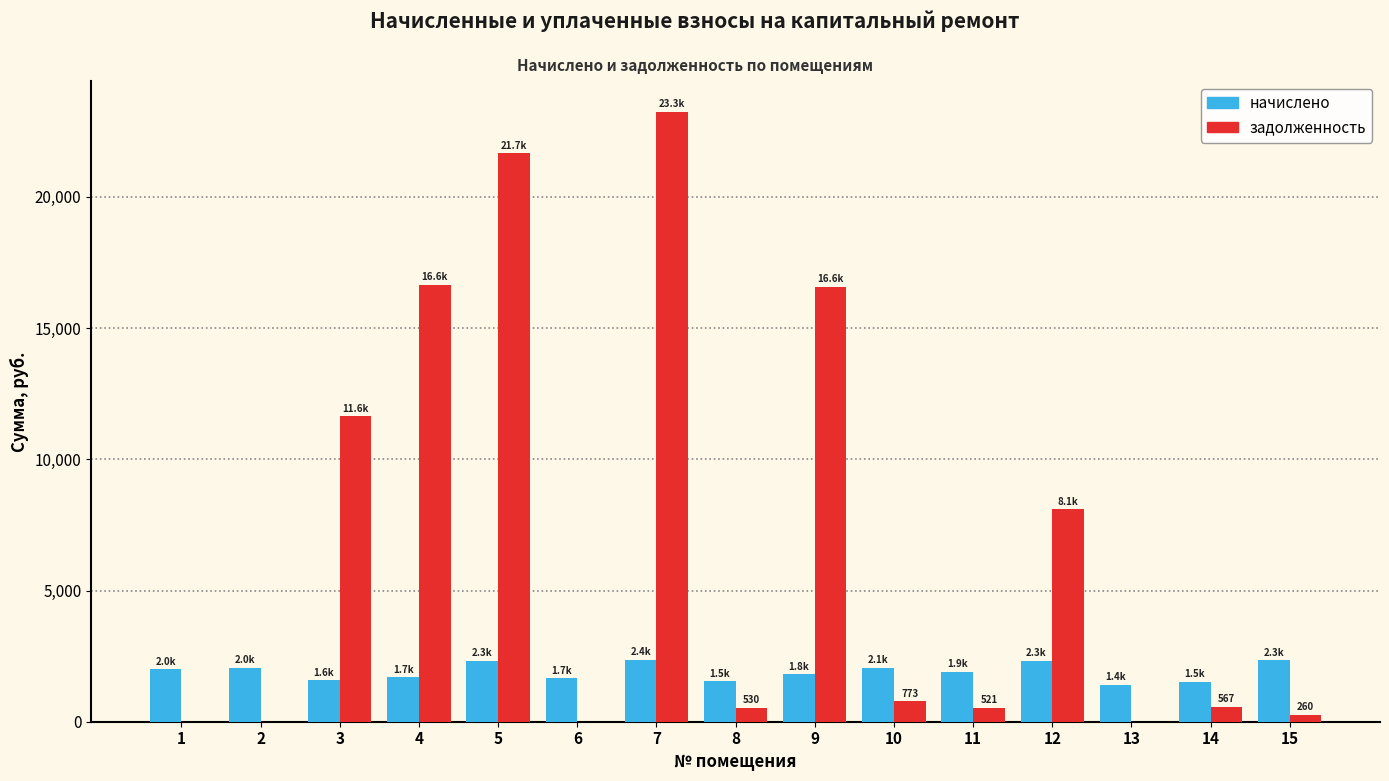

Between 2 and 4, which series saw the biggest shift?

задолженность